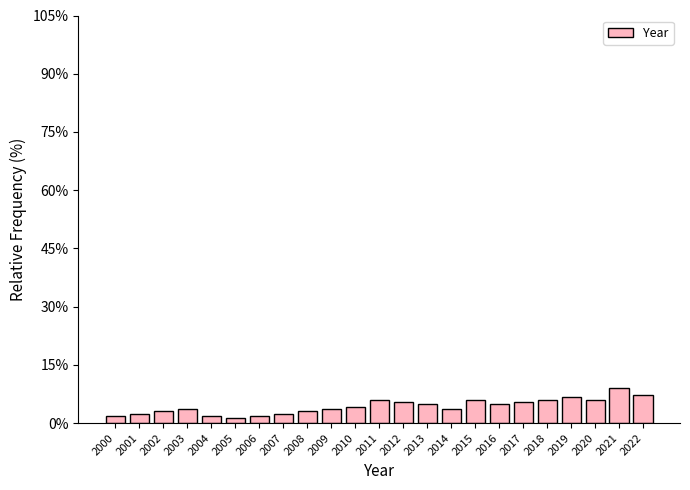

Reading left to right, what are all the values shown in this chart?

2000=1.8	2001=2.4	2002=3.0	2003=3.6	2004=1.8	2005=1.2	2006=1.8	2007=2.4	2008=3.0	2009=3.6	2010=4.2	2011=6.0	2012=5.4	2013=4.8	2014=3.6	2015=6.0	2016=4.8	2017=5.4	2018=6.0	2019=6.6	2020=6.0	2021=9.0	2022=7.2